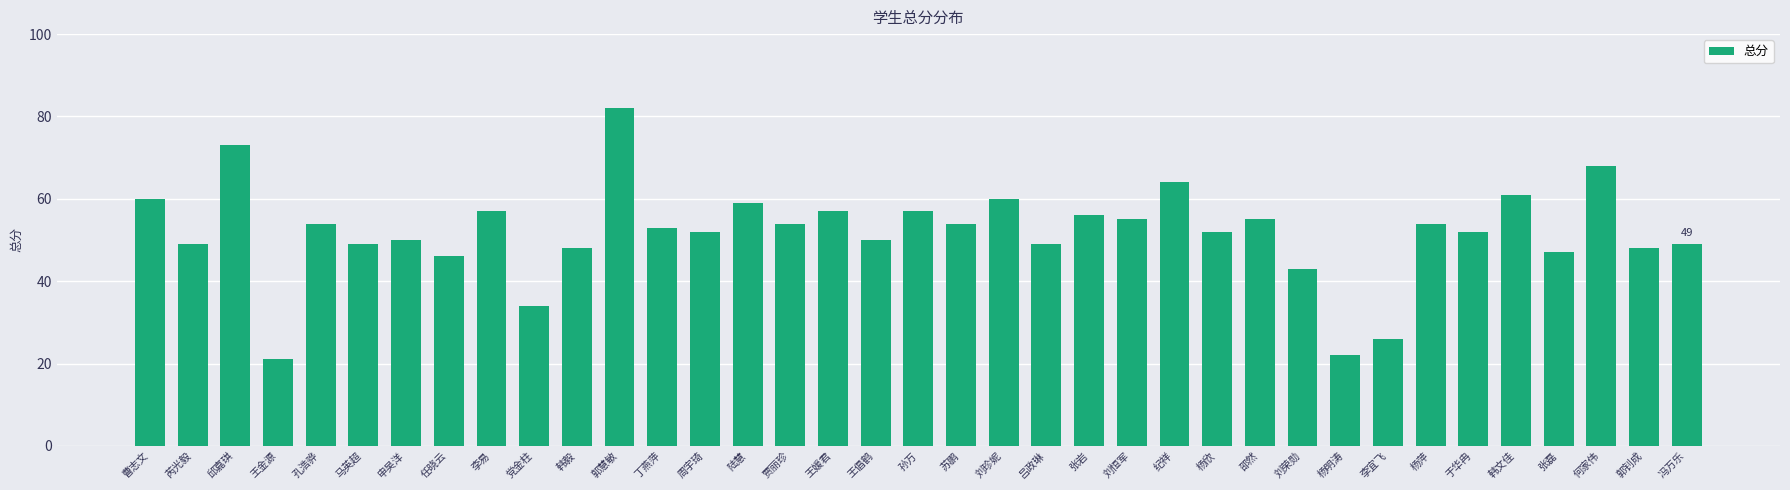

How many categories are shown in the chart?

37